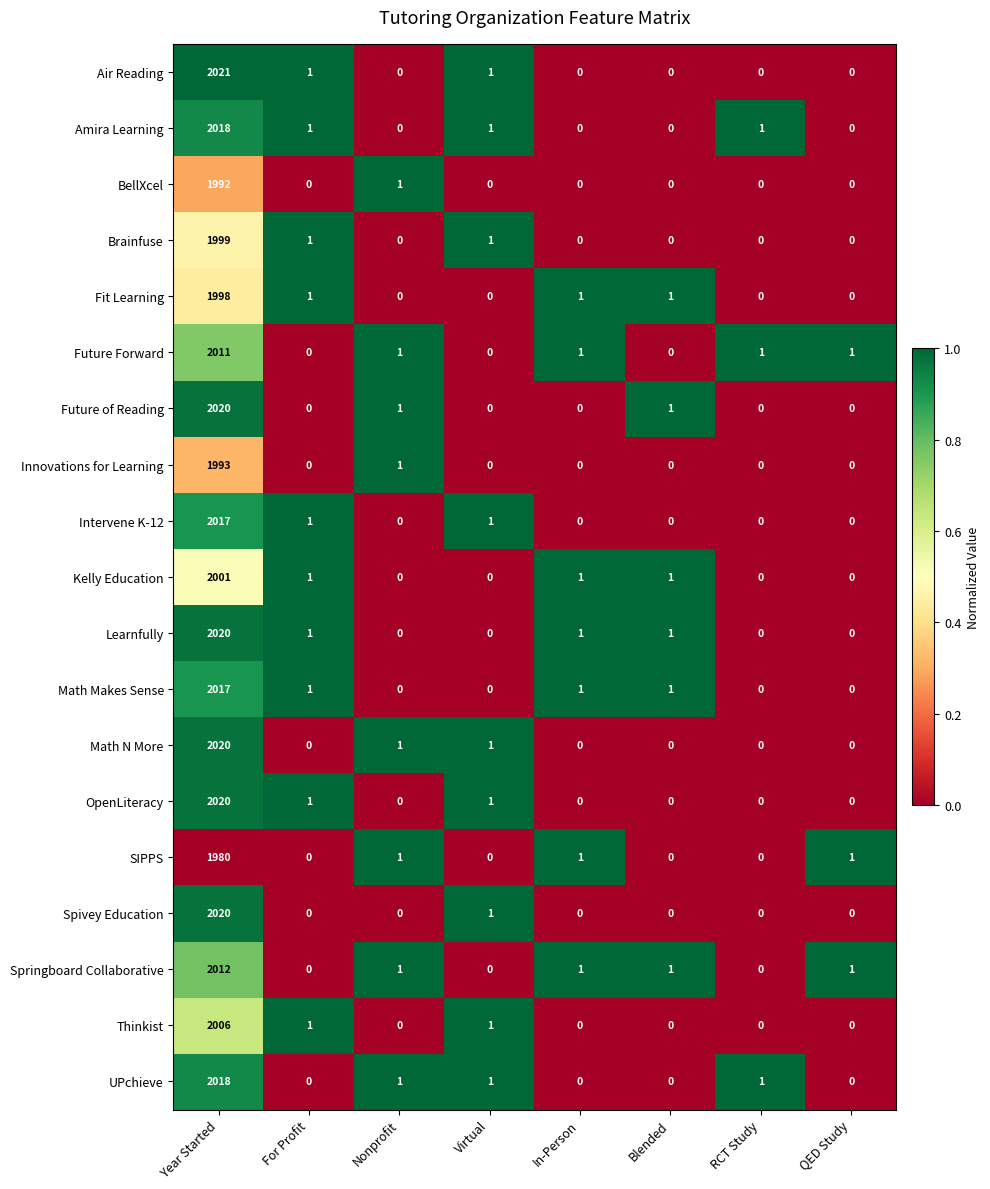

How many series are shown in this chart?

19